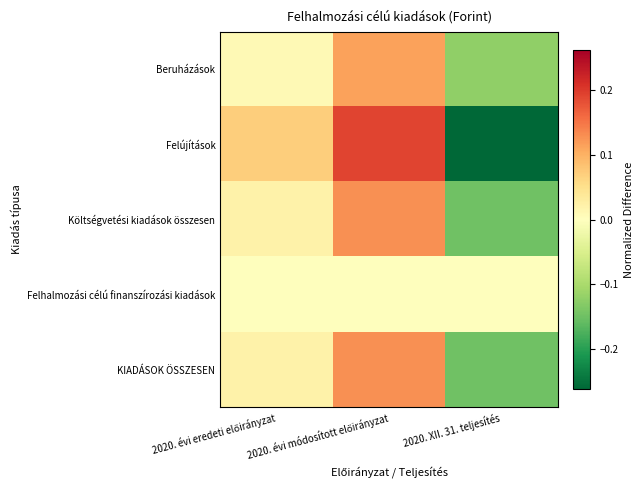

List the series in order of their peak value, highest first.

Felújítások, Költségvetési kiadások összesen, KIADÁSOK ÖSSZESEN, Beruházások, Felhalmozási célú finanszírozási kiadások